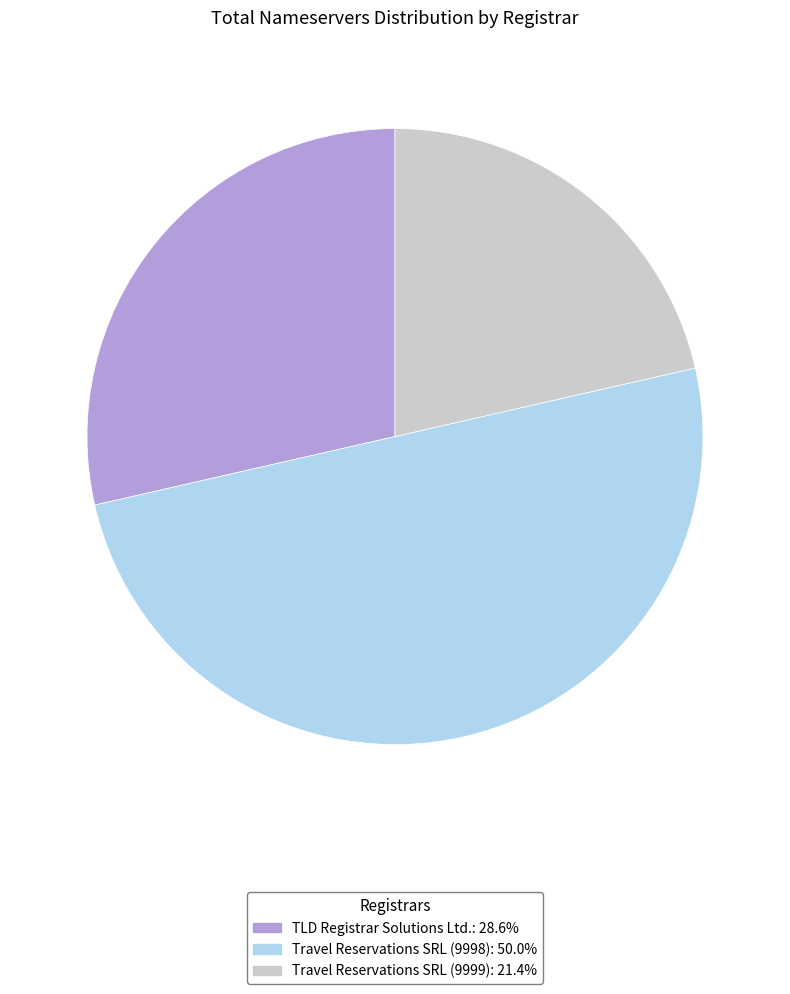

How many slices are in this pie chart?

3